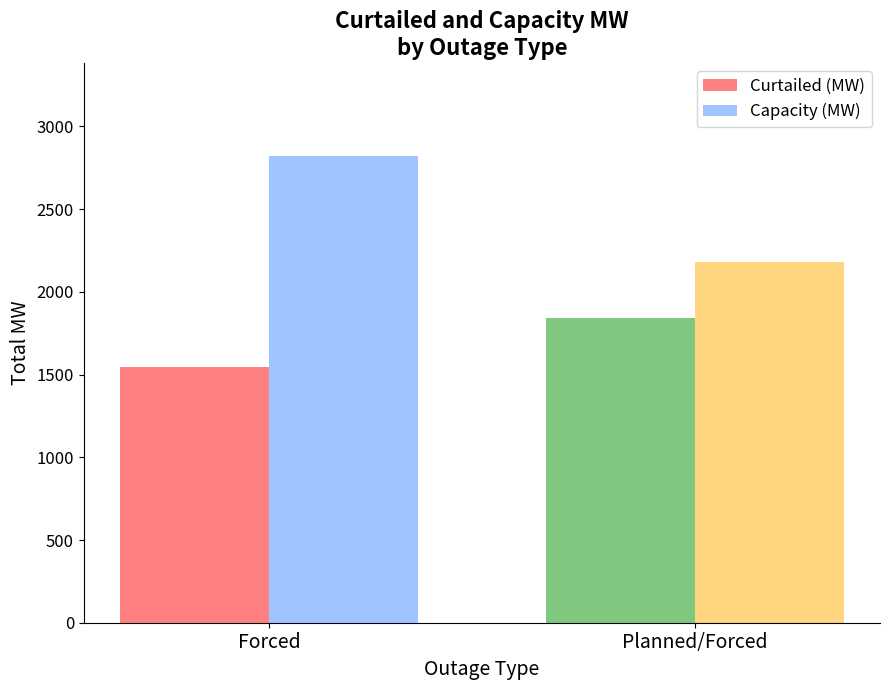

Which series has the largest range (max minus min)?

Capacity (MW)